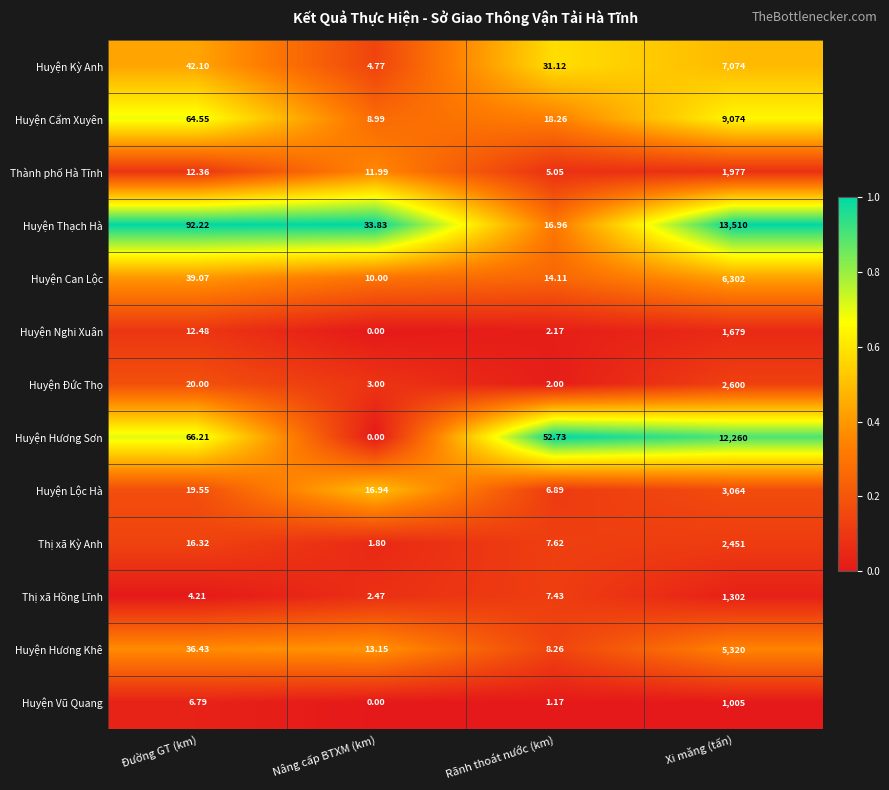

Which category has the lowest value in the Huyện Can Lộc series?

Nâng cấp BTXM (km)